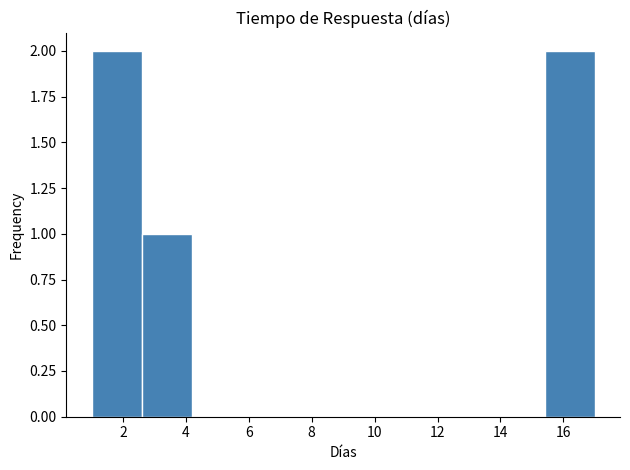

Reading left to right, list every bar in this chart as the range it spans on the x-axis followed by its height. The values are not printed on the chart, so give them approximately, as read against the axis.

1.0 to 2.6: 2
2.6 to 4.2: 1
4.2 to 5.8: 0
5.8 to 7.4: 0
7.4 to 9.0: 0
9.0 to 10.6: 0
10.6 to 12.2: 0
12.2 to 13.8: 0
13.8 to 15.4: 0
15.4 to 17.0: 2